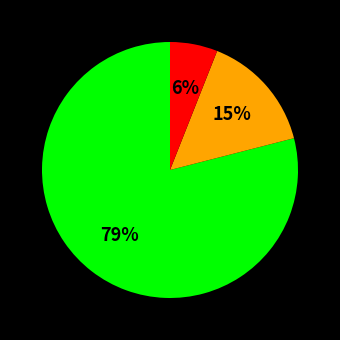

To the nearest percent, what is the difference between the largest and smallest slice percentages?

73%